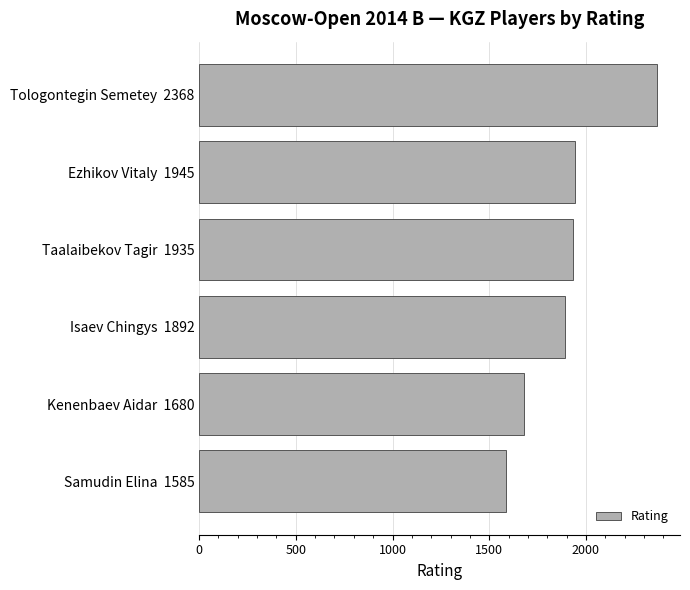

Does the chart contain stacked bars?

No